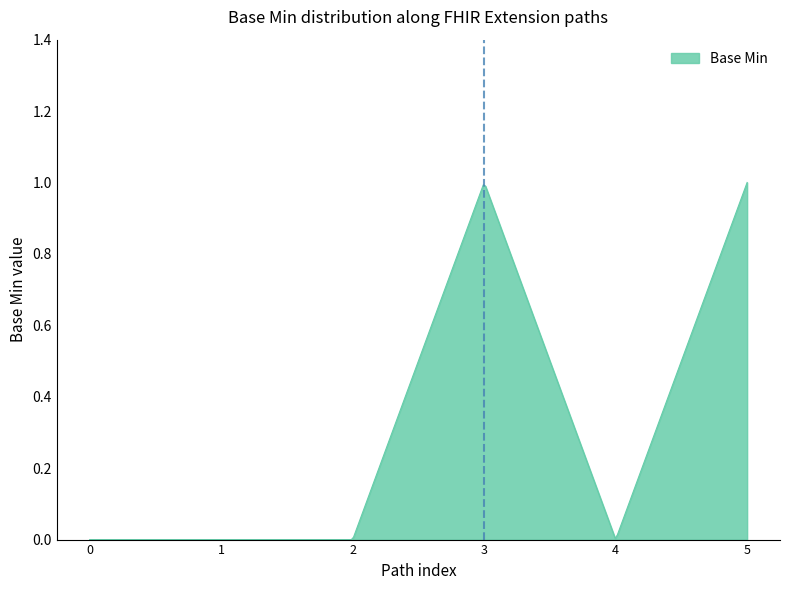

How many lines are shown in the chart?

1